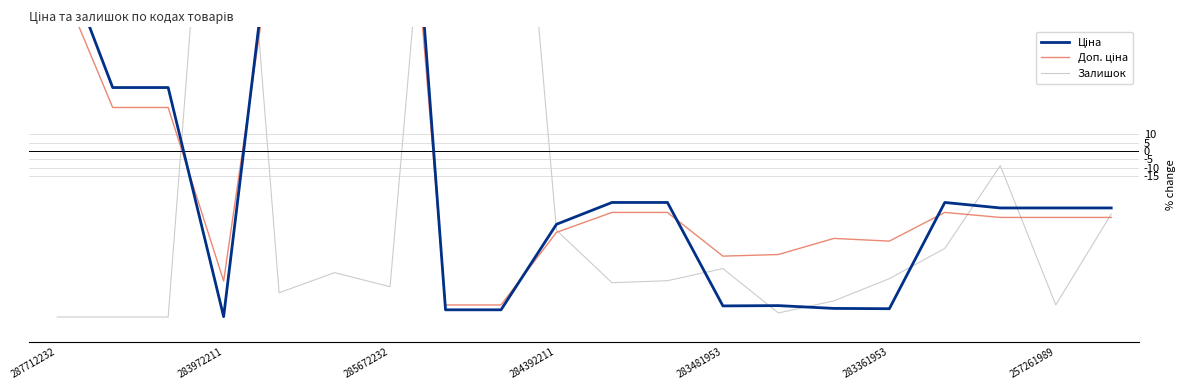

What is the lowest value of the Доп. ціна series?

-92.7